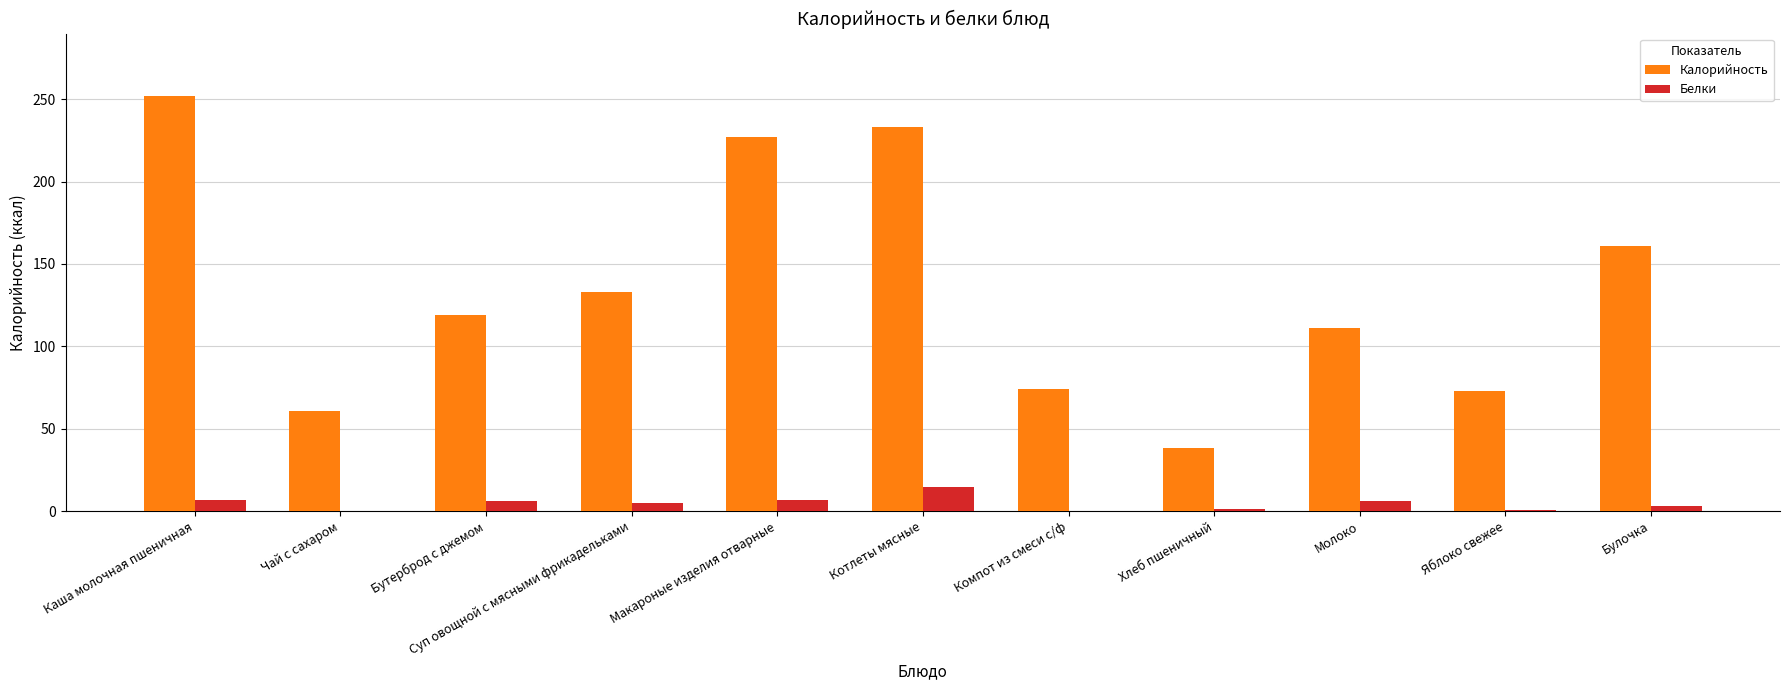

Is it true that Калорийность equals 166.0 at Молоко?

False